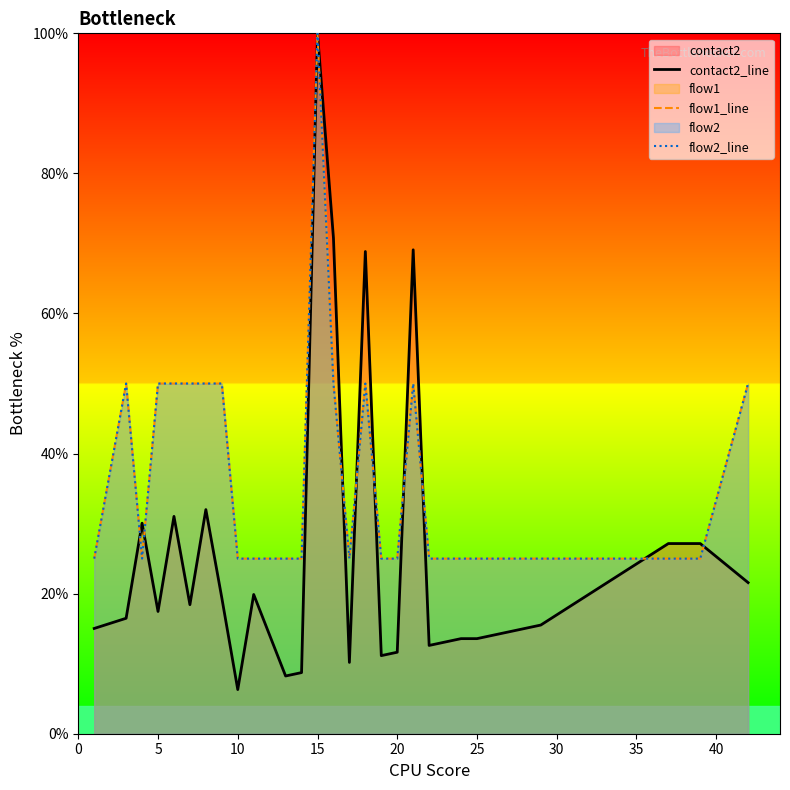

Which series has the largest total across all categories?

flow1_line